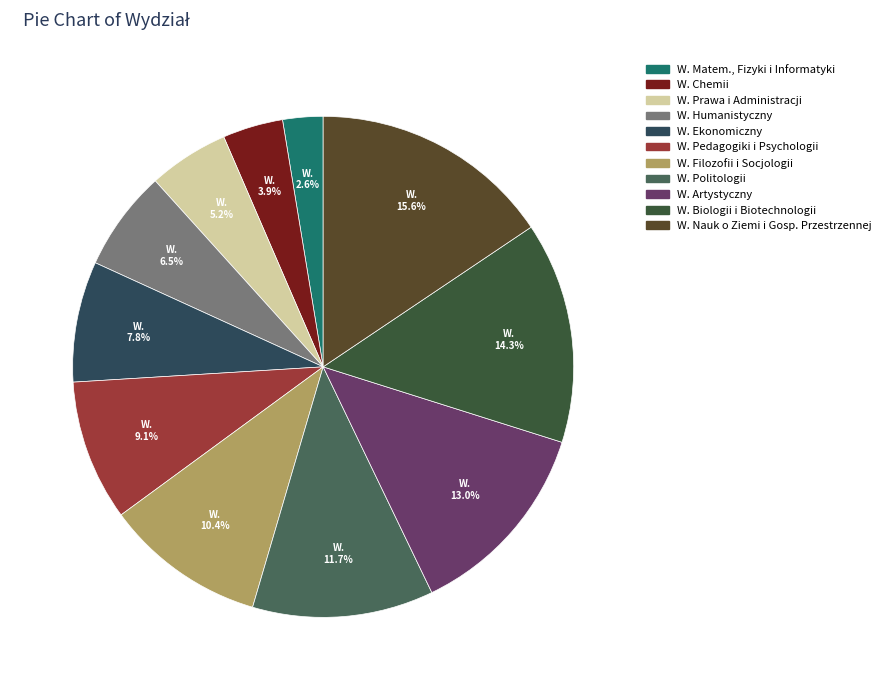

To the nearest percent, what is the difference between the largest and smallest slice percentages?

13%